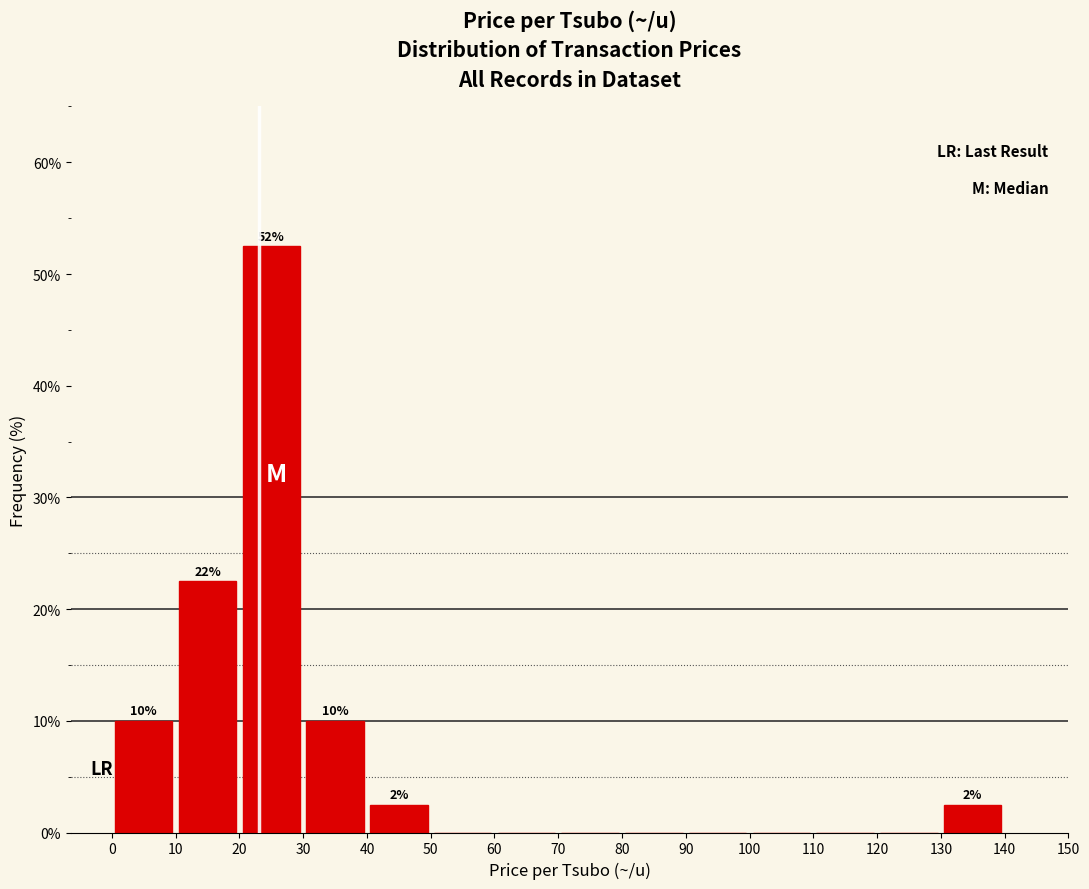

Which range on the x-axis has the tallest bar?

20 to 30